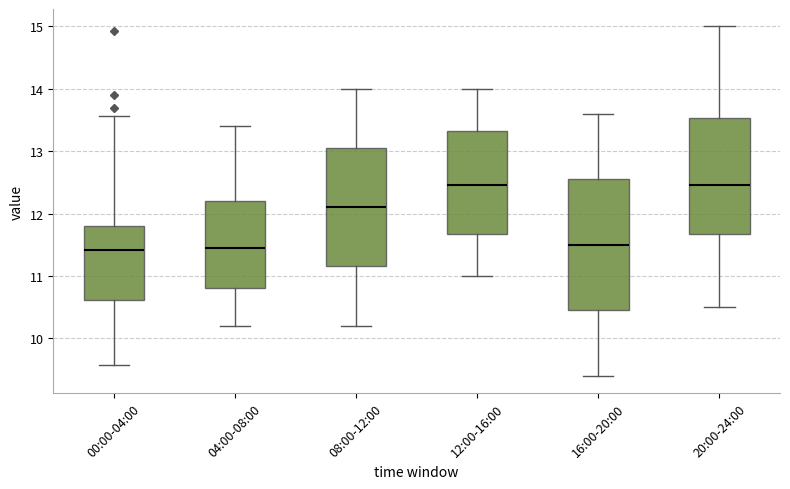

Reading left to right, read every box against the y-axis: the position of its median line, the range the box covers, and the ends of its whiskers. The values are not printed on the chart, so give them approximately, as read against the axis.

00:00-04:00: median 11.4, box 10.6 to 11.8, whiskers 9.6 to 13.6
04:00-08:00: median 11.5, box 10.8 to 12.2, whiskers 10.2 to 13.4
08:00-12:00: median 12.1, box 11.2 to 13.1, whiskers 10.2 to 14.0
12:00-16:00: median 12.5, box 11.7 to 13.3, whiskers 11.0 to 14.0
16:00-20:00: median 11.5, box 10.5 to 12.6, whiskers 9.4 to 13.6
20:00-24:00: median 12.5, box 11.7 to 13.5, whiskers 10.5 to 15.0